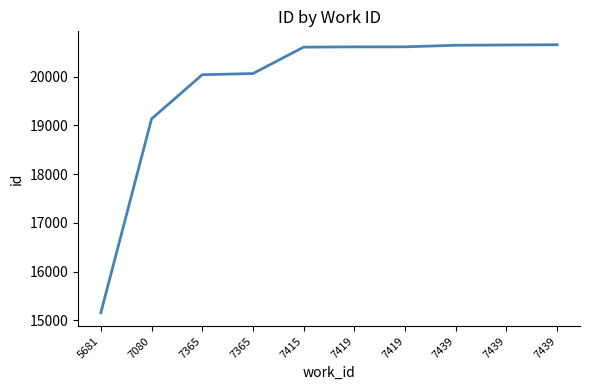

Does the chart have visible grid lines?

No